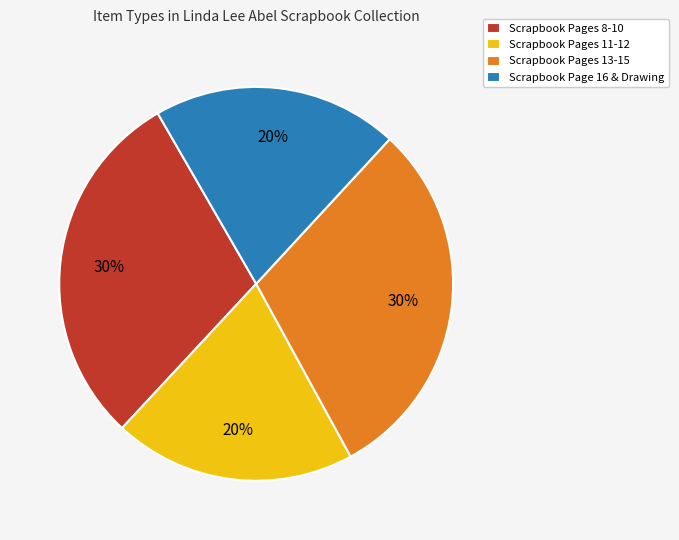

Which has a higher value, Scrapbook Page 16 & Drawing or Scrapbook Pages 8-10?

Scrapbook Pages 8-10